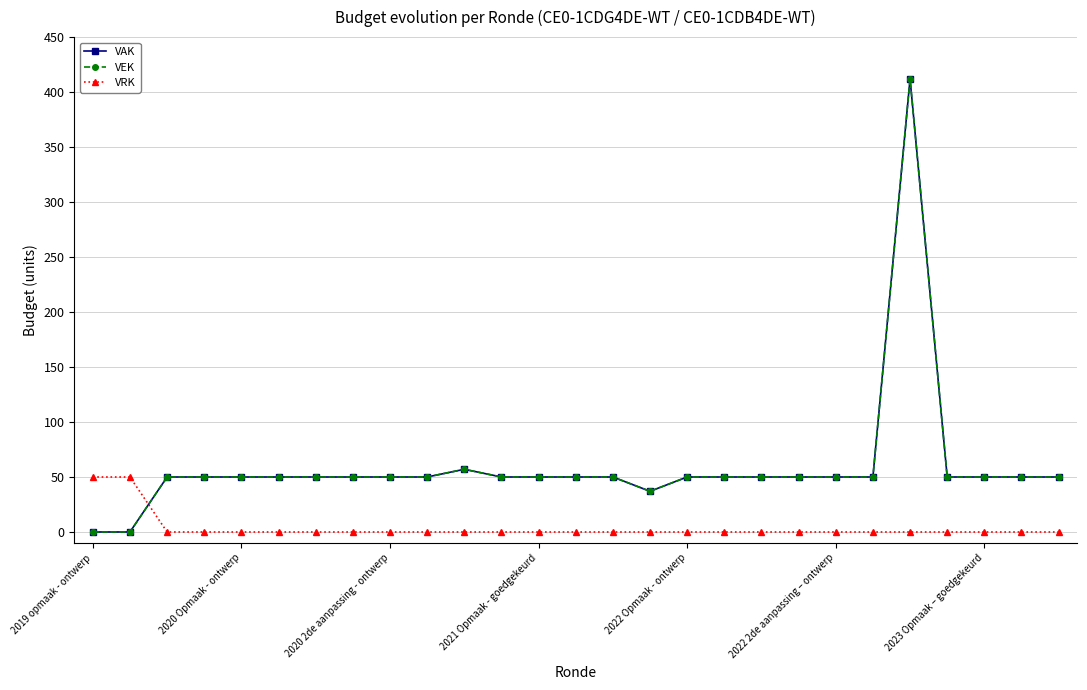

Does the chart have visible grid lines?

Yes